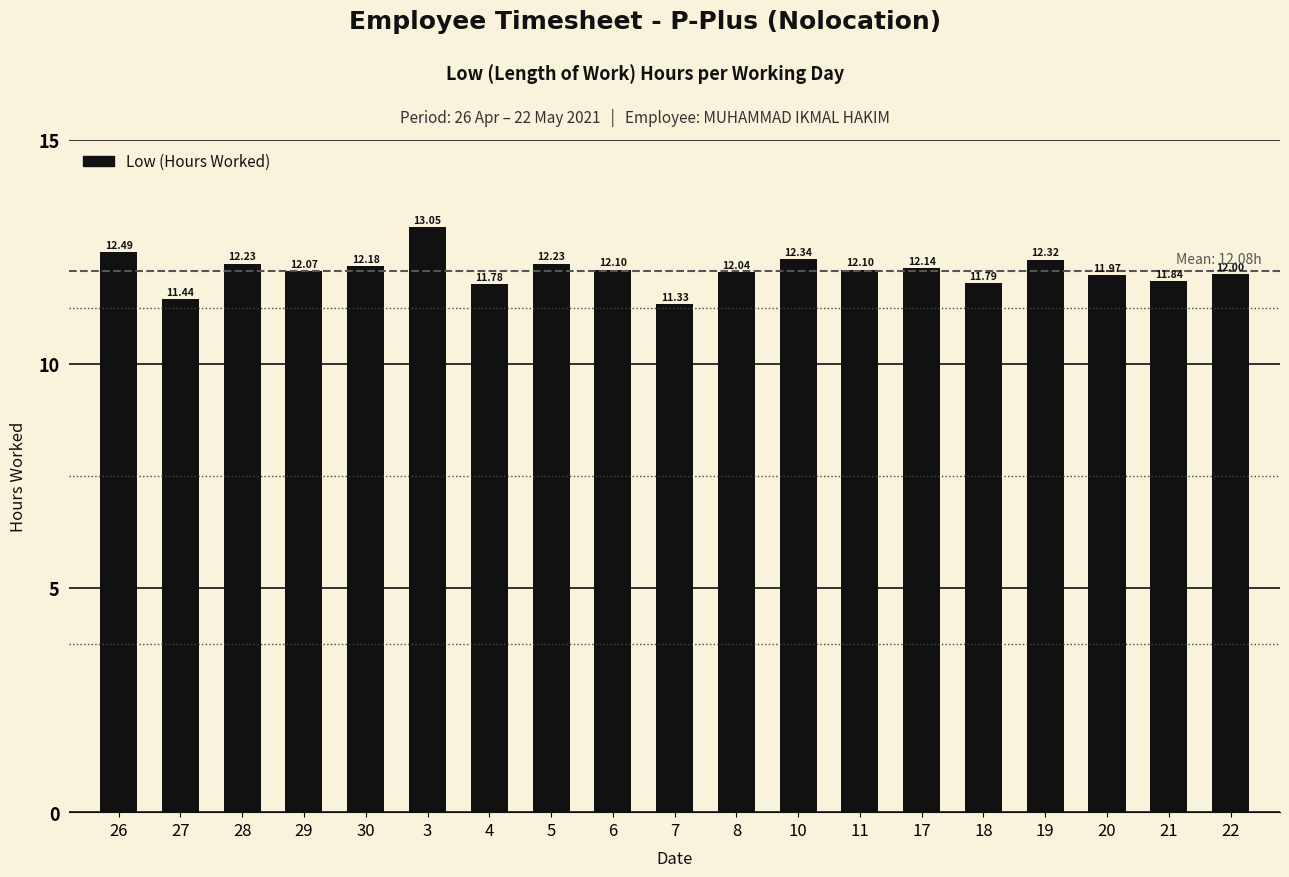

What is the sum of the values at 17 and 5?

24.4